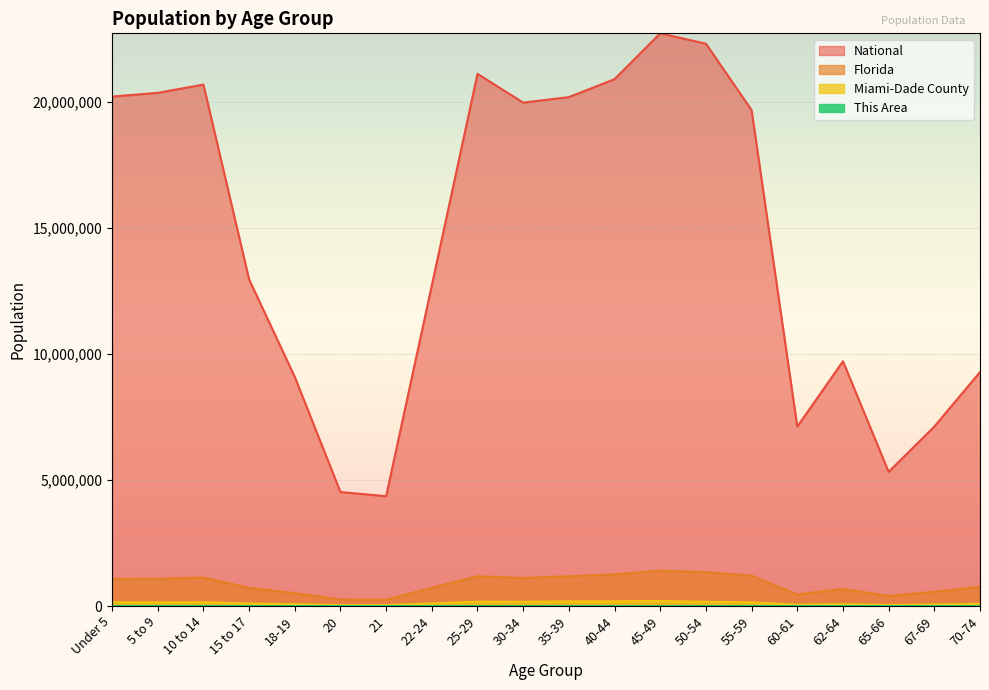

The value of This Area at 15 to 17 is 316. True or false?

False